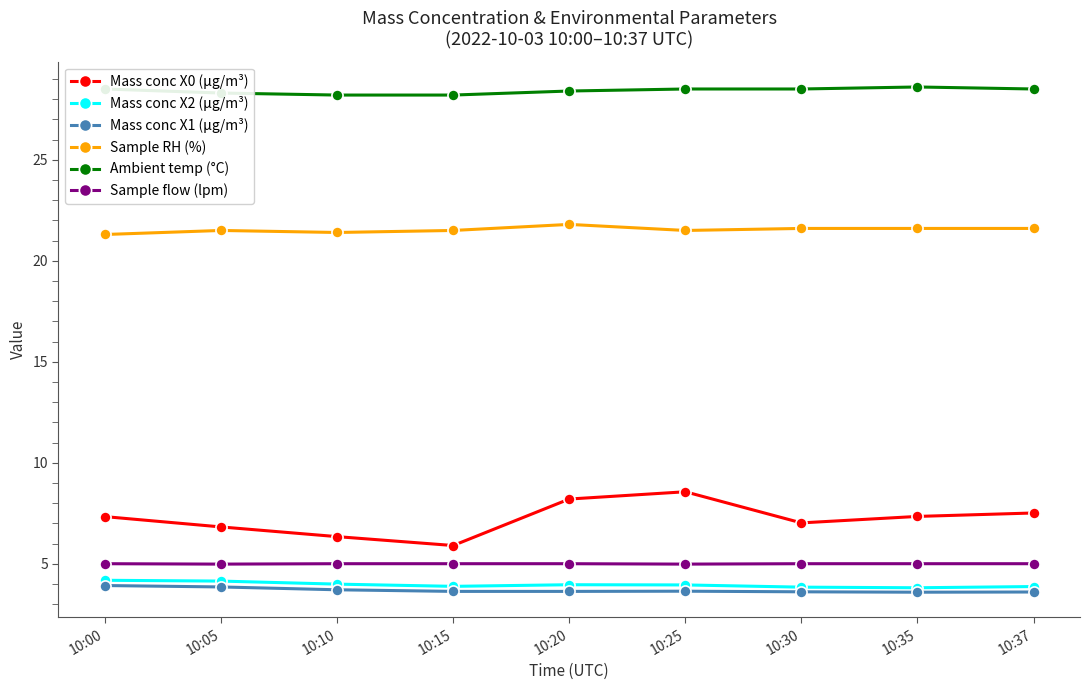

What is the lowest value of the Mass conc X0 (μg/m³) series?

5.9